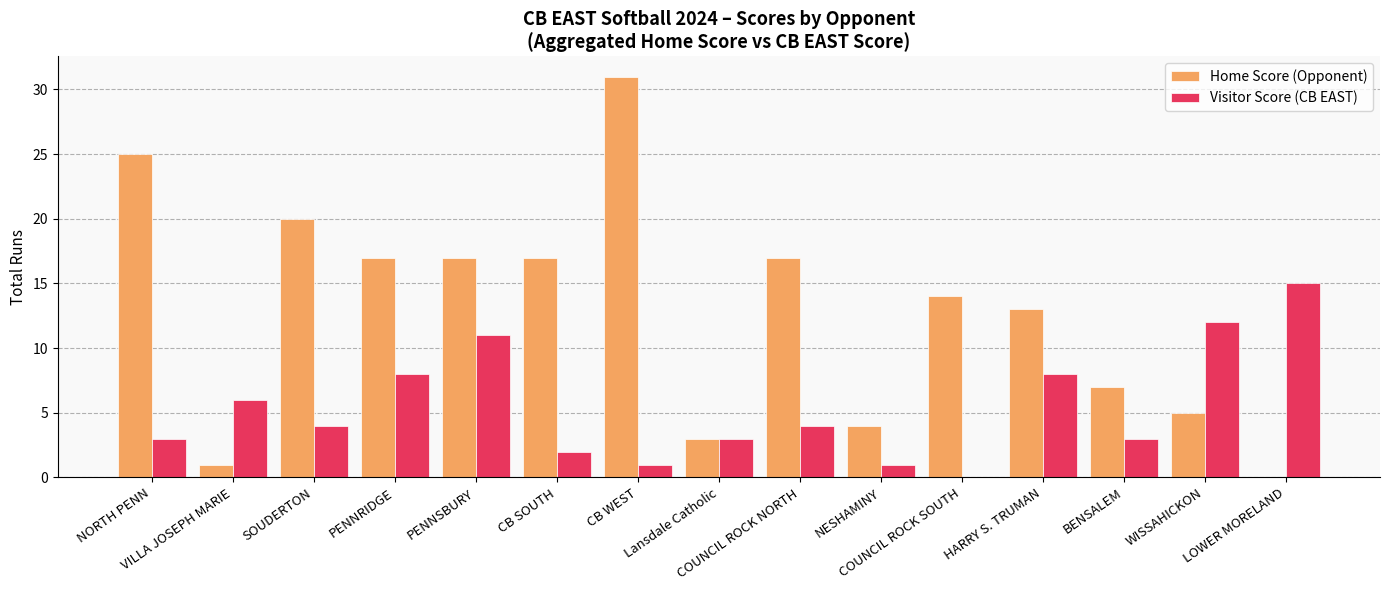

What is the sum of all Home Score (Opponent) values?

191